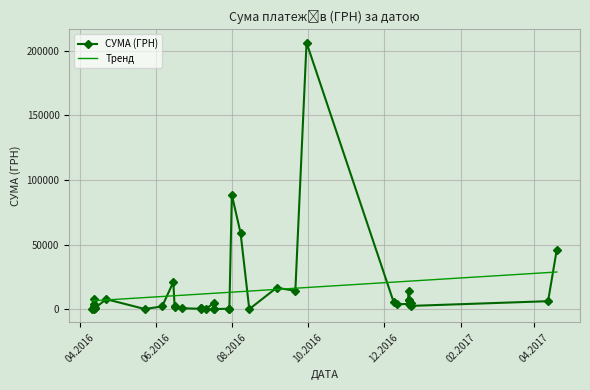

What is the ratio of the value at 19.04.2017 to the value at 21.12.2016?

11.2